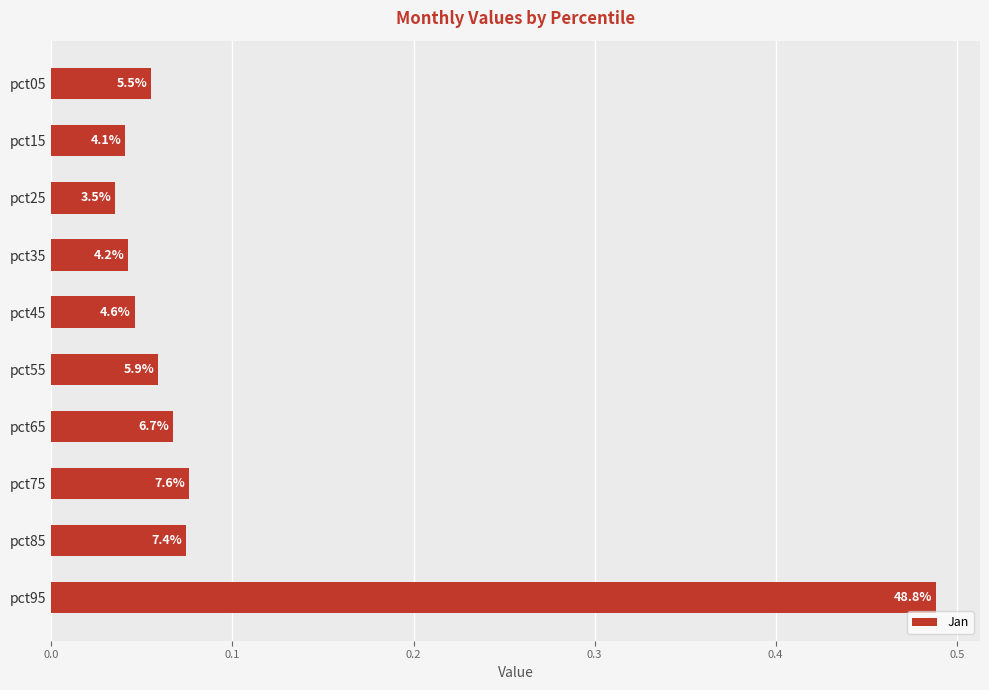

Does the chart contain any negative values?

No